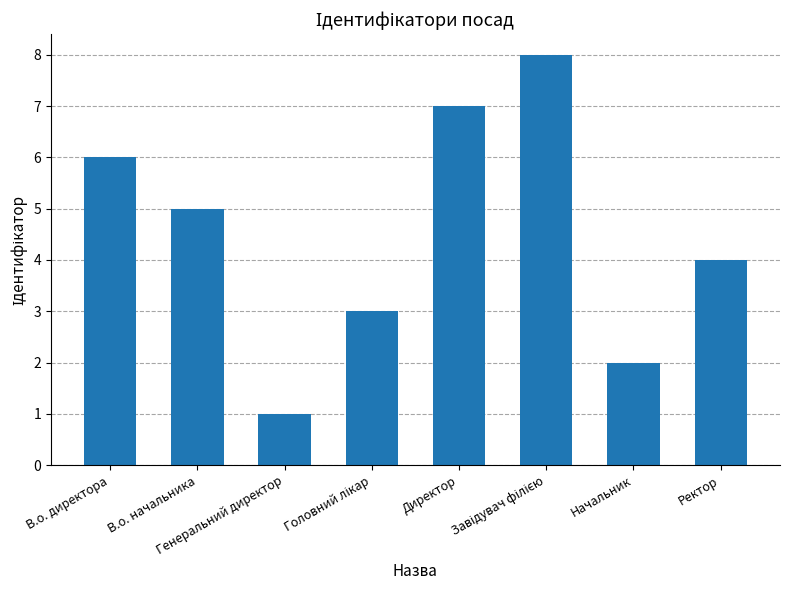

Where does the data first go above 5?

В.о. директора